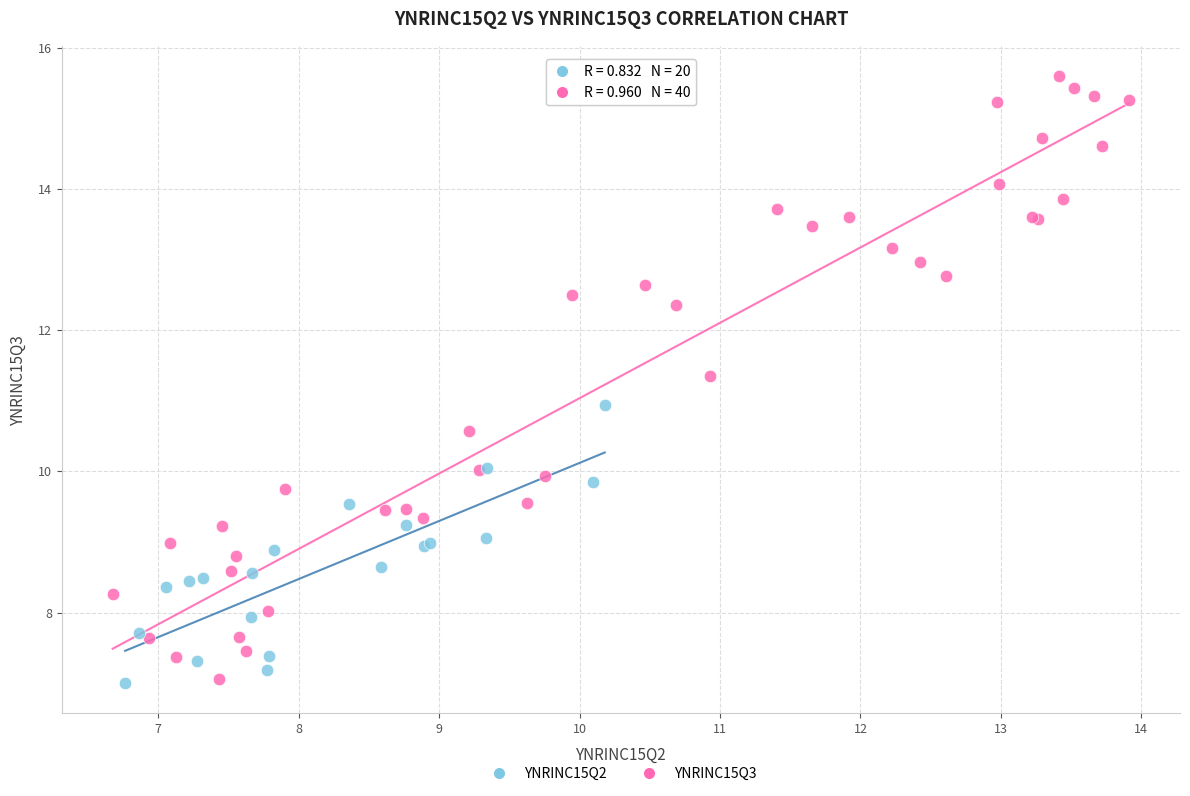

Which series has the widest spread of Y values?

YNRINC15Q3